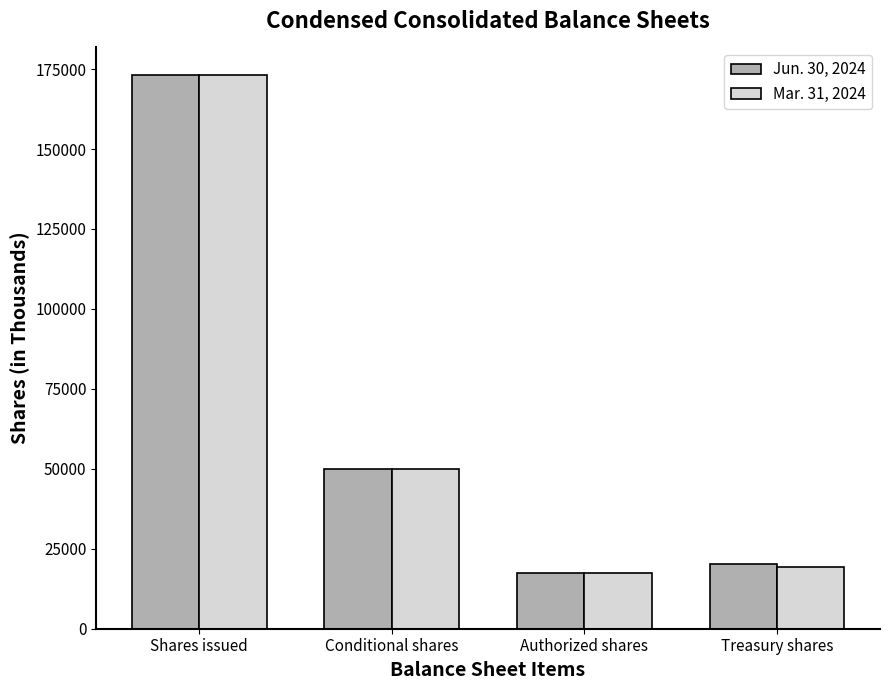

What is the average value of the Jun. 30, 2024 series?

65127